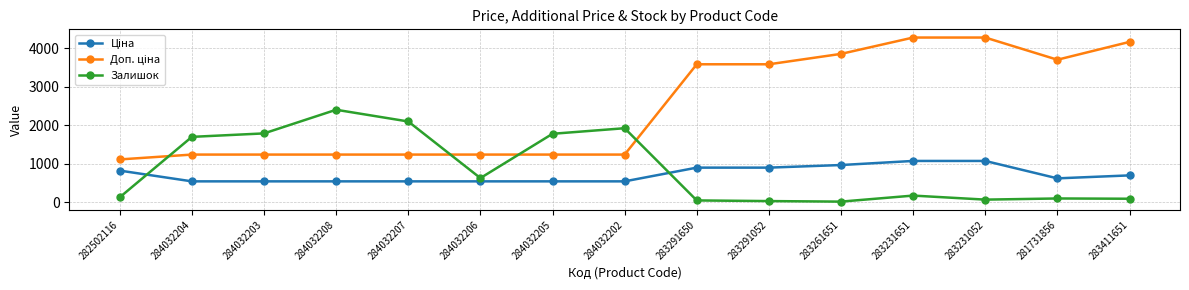

What is the spread (max minus min) of values at 281731856?

3607.9